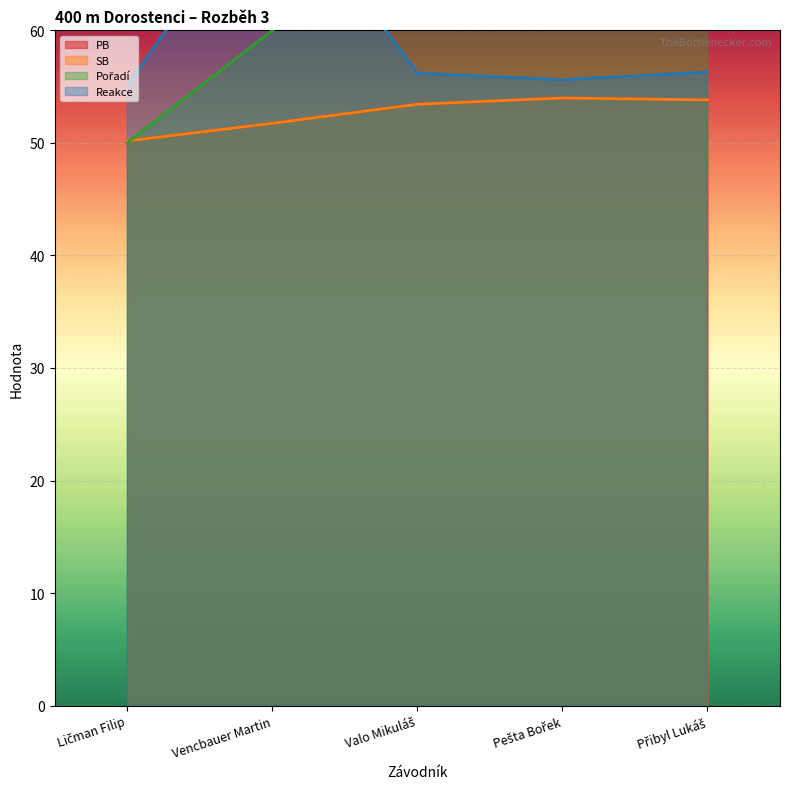

At which label does SB first exceed 53?

Valo Mikuláš